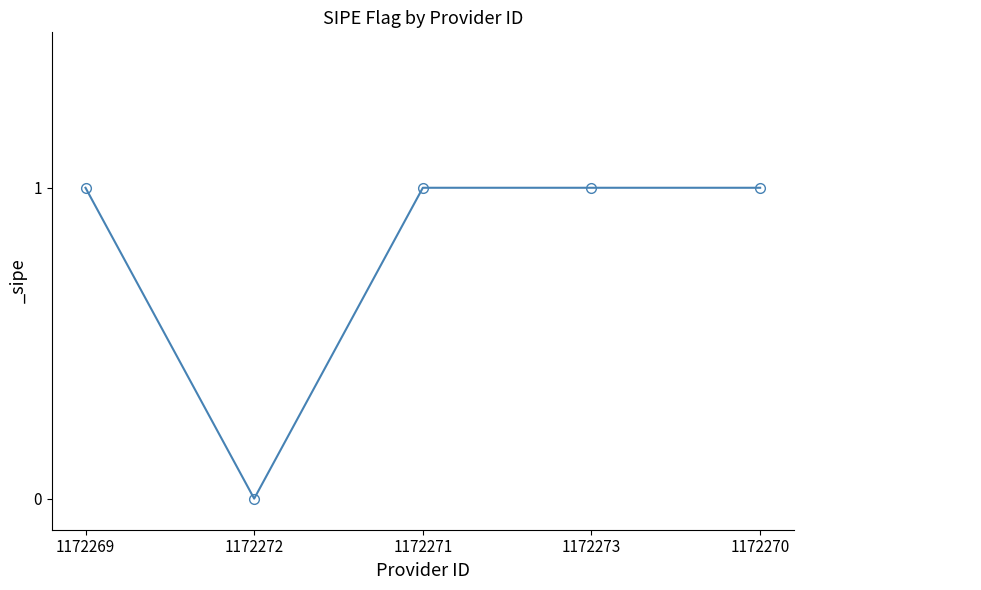

Where is the first local minimum?

1172272